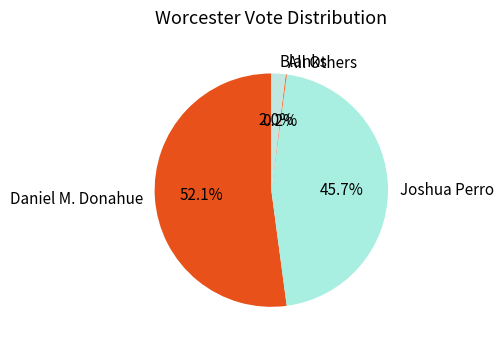

True or false: Daniel M. Donahue accounts for 43% of the total.

False